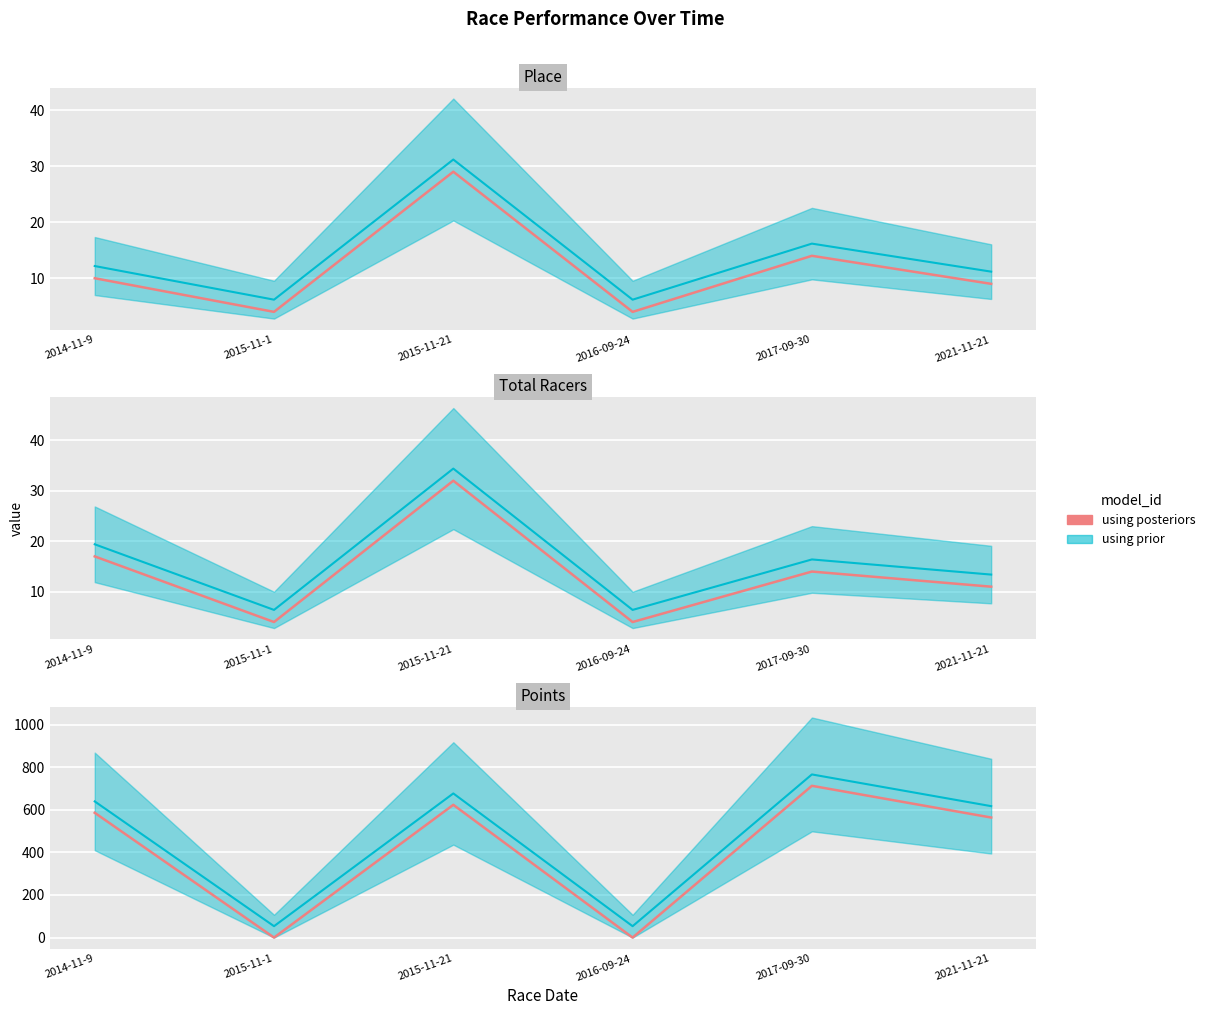

Rank the categories by value from lowest to highest.

2015-11-1, 2016-09-24, 2021-11-21, 2014-11-9, 2015-11-21, 2017-09-30